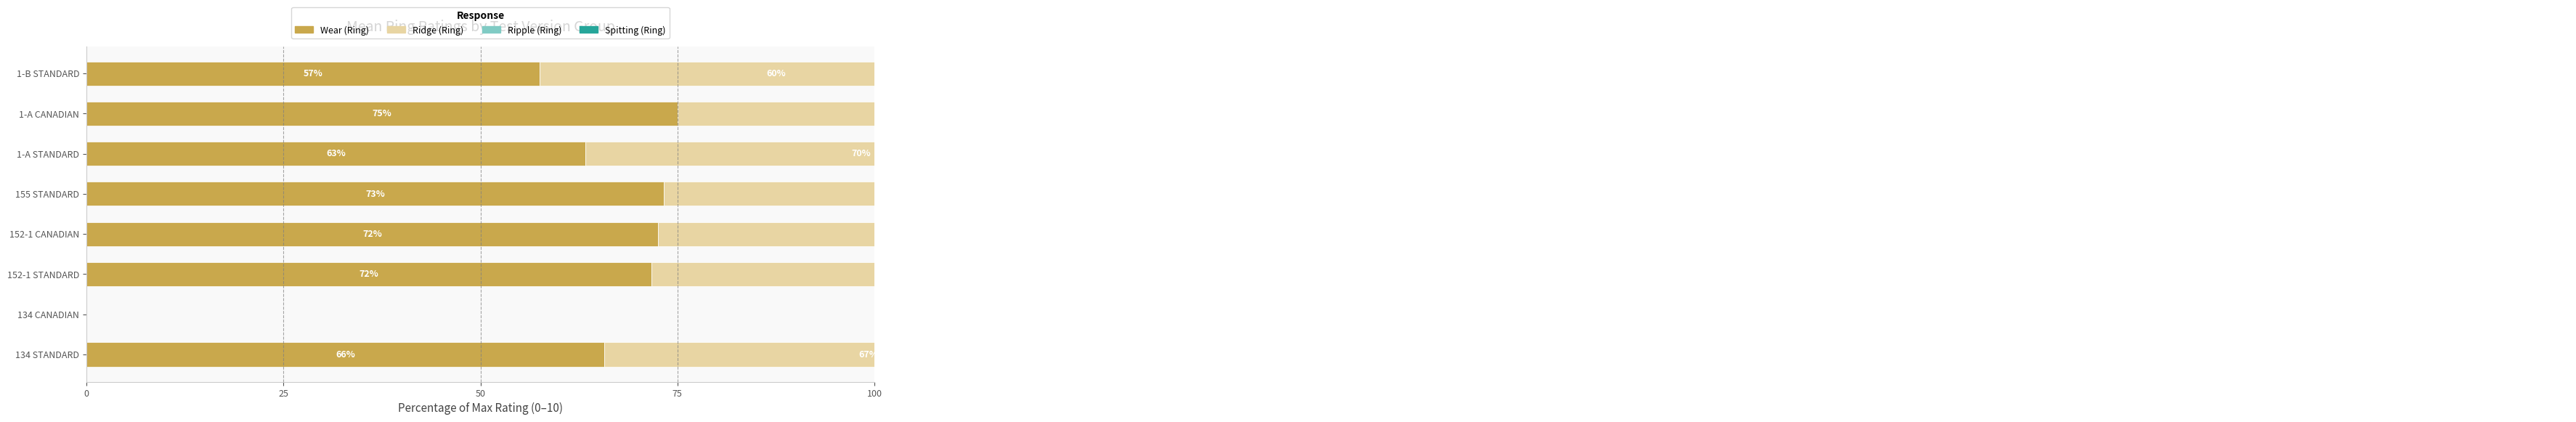

What position from the left is 152-1 STANDARD?

3